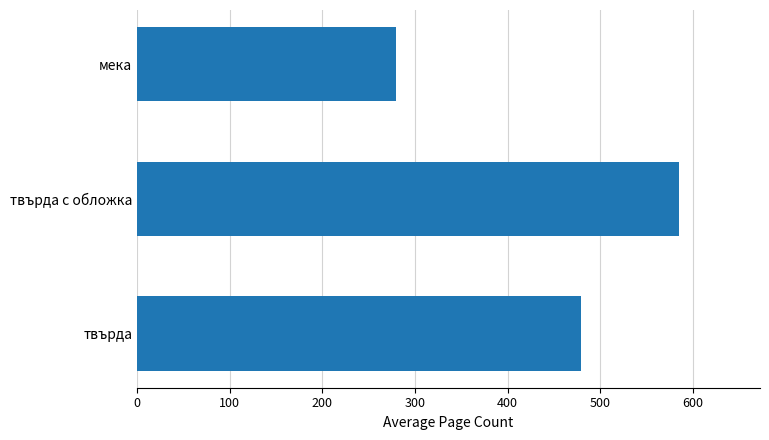

List the labels in order of value, largest first.

твърда с обложка, твърда, мека